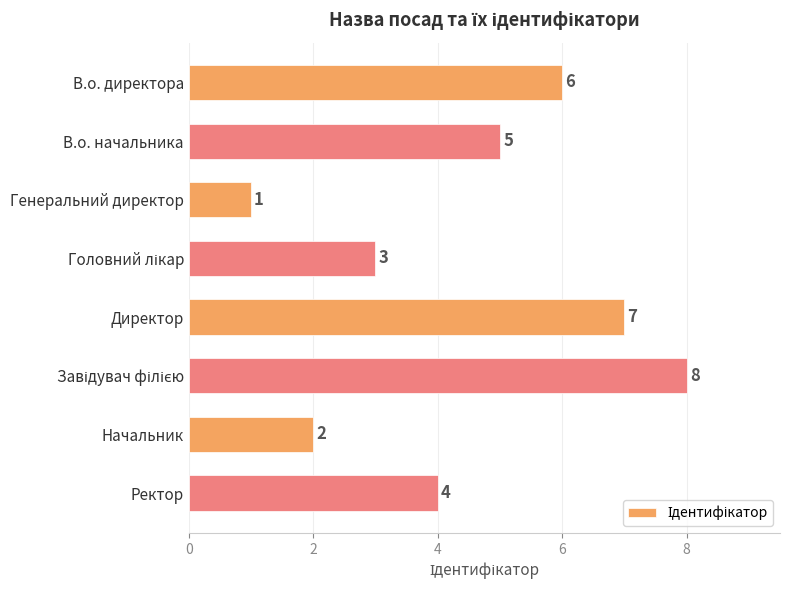

How many data points are less than 5?

4